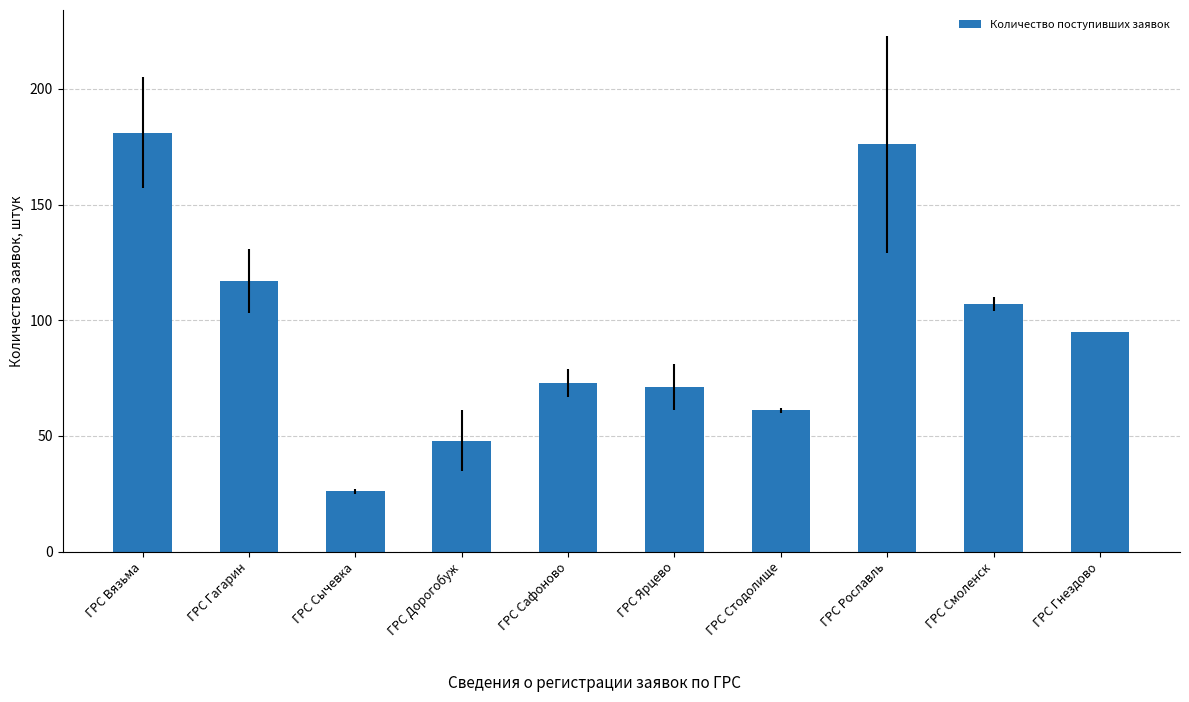

Count the number of data series in this chart.

1